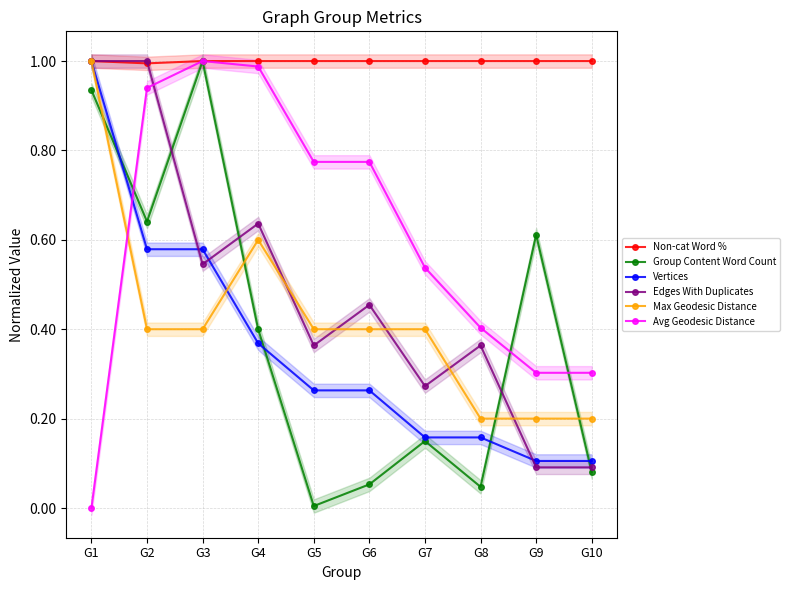

What is the lowest value of the Vertices series?

0.1